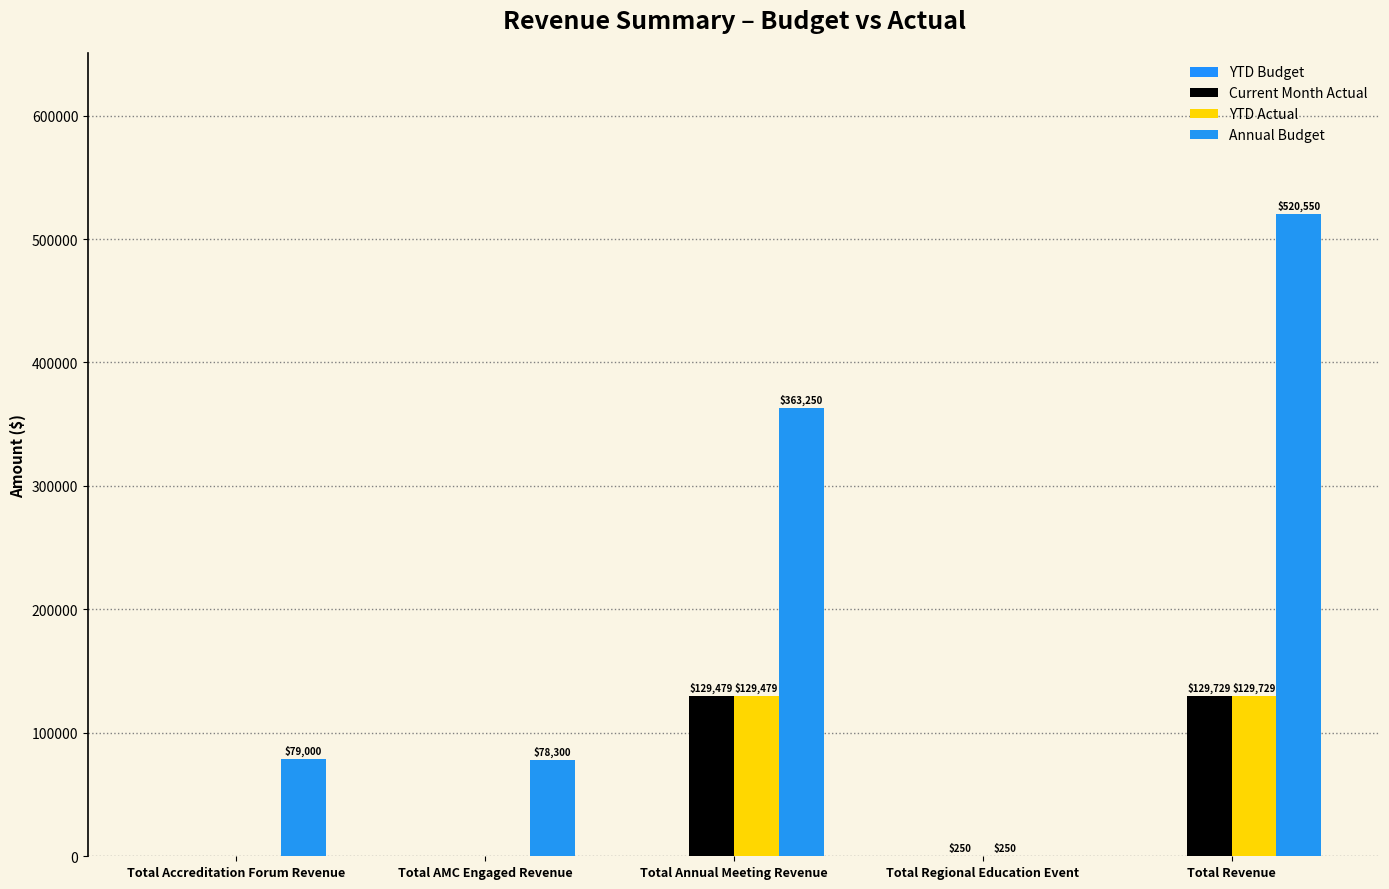

Are the bars grouped side by side (vs. stacked)?

Yes